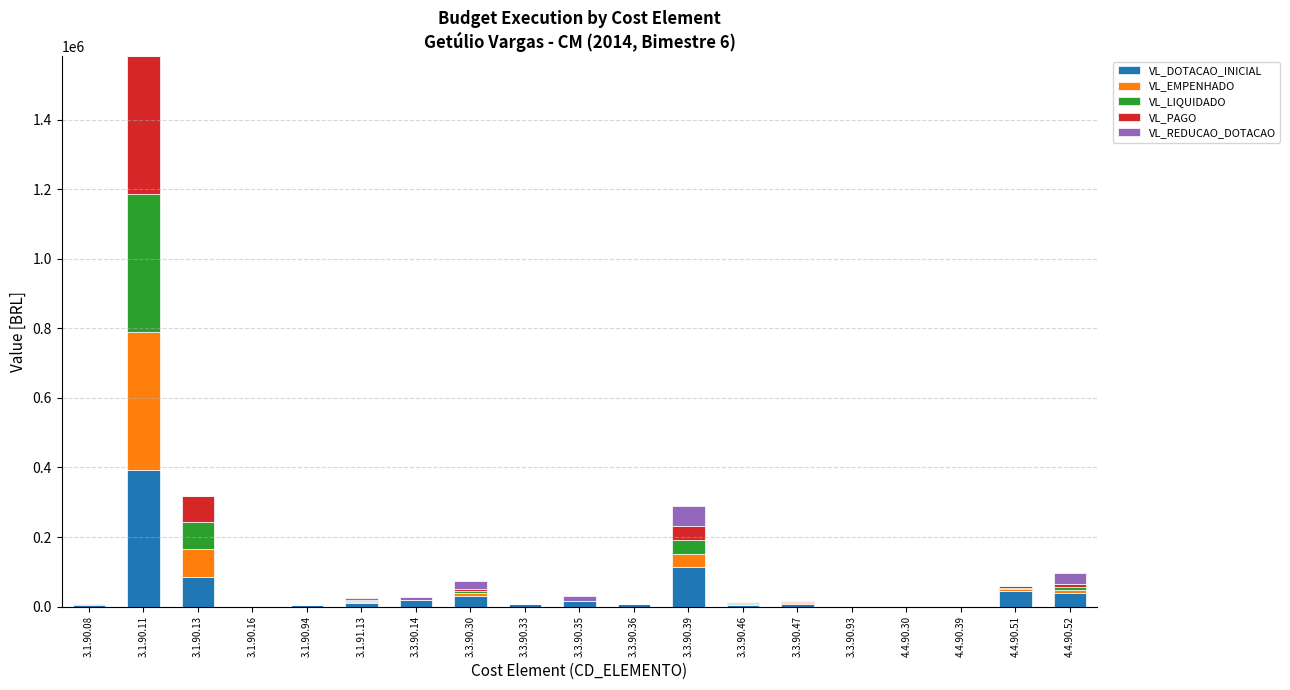

At which category is the sum across all series the highest?

3.1.90.11